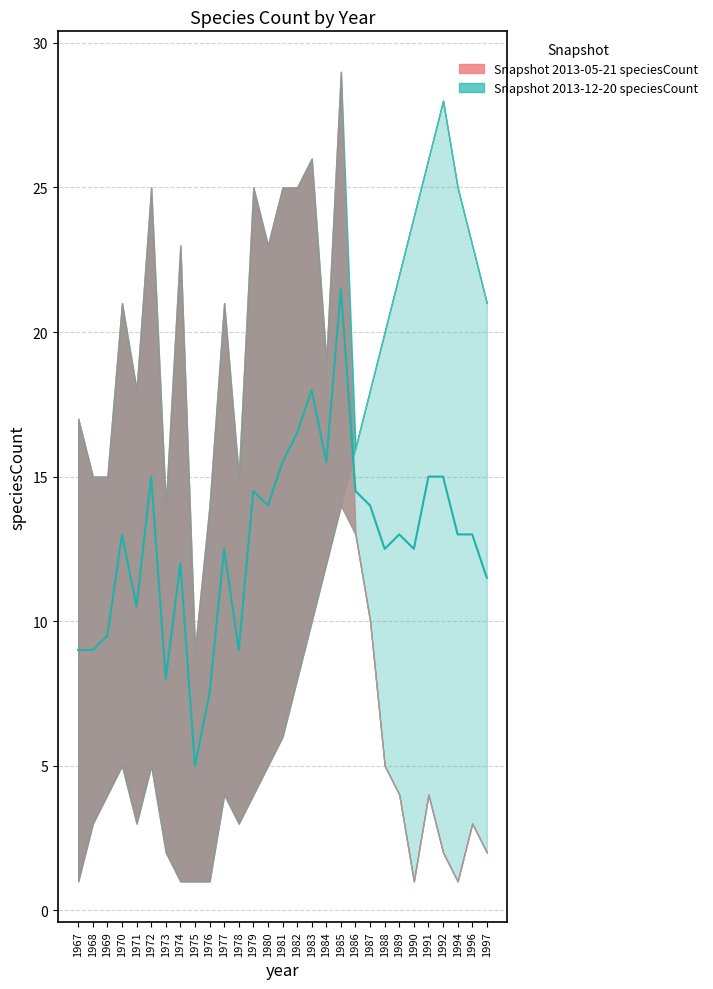

Reading right to left, list all the values displayed in this chart.

11.5	13.0	13.0	15.0	15.0	12.5	13.0	12.5	14.0	14.5	21.5	15.5	18.0	16.5	15.5	14.0	14.5	9.0	12.5	7.5	5.0	12.0	8.0	15.0	10.5	13.0	9.5	9.0	9.0